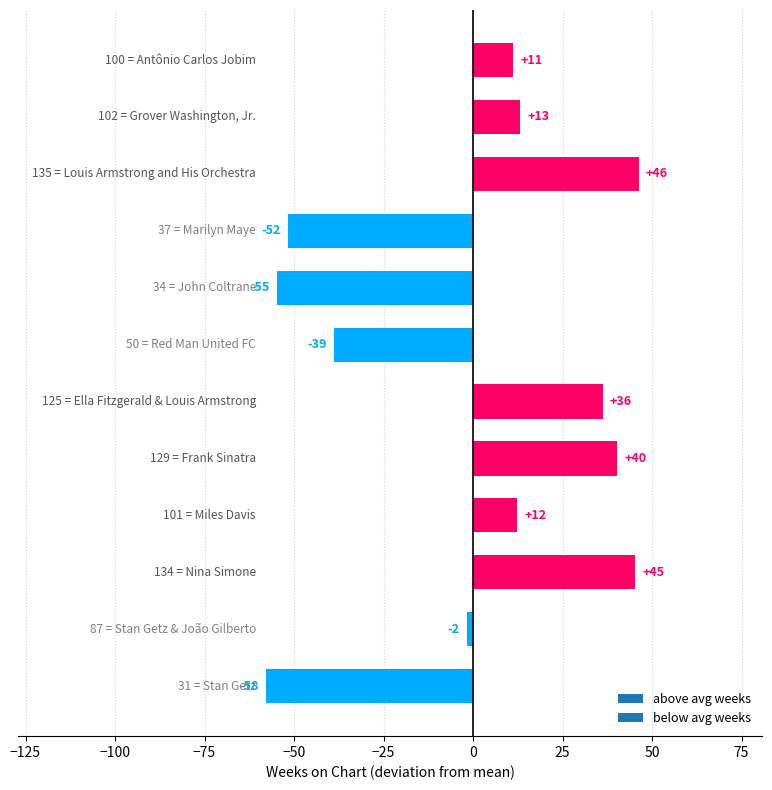

How many bars are there in total?

12